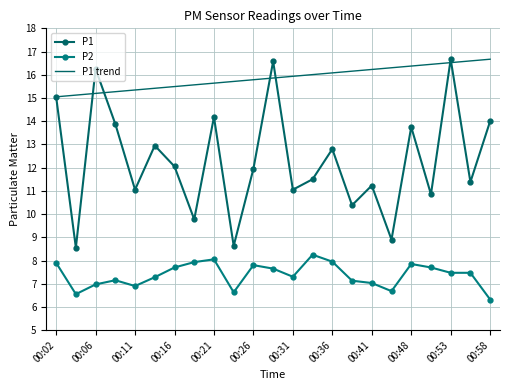

List the series in order of their overall mean, highest first.

P1, P2